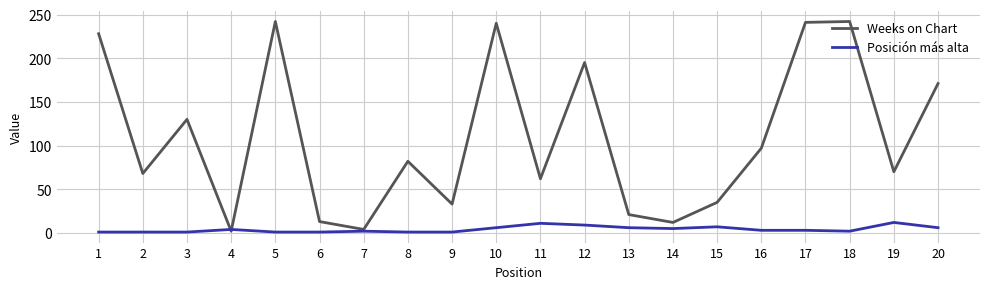

Is the value of Posición más alta at 12 greater than the value of Weeks on Chart at 15?

No